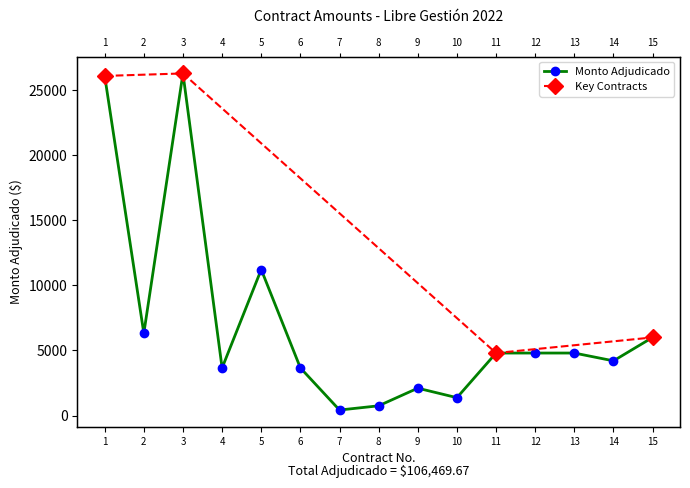

List the labels in order of value, smallest first.

7, 8, 10, 9, 4, 6, 14, 11, 12, 13, 15, 2, 5, 1, 3